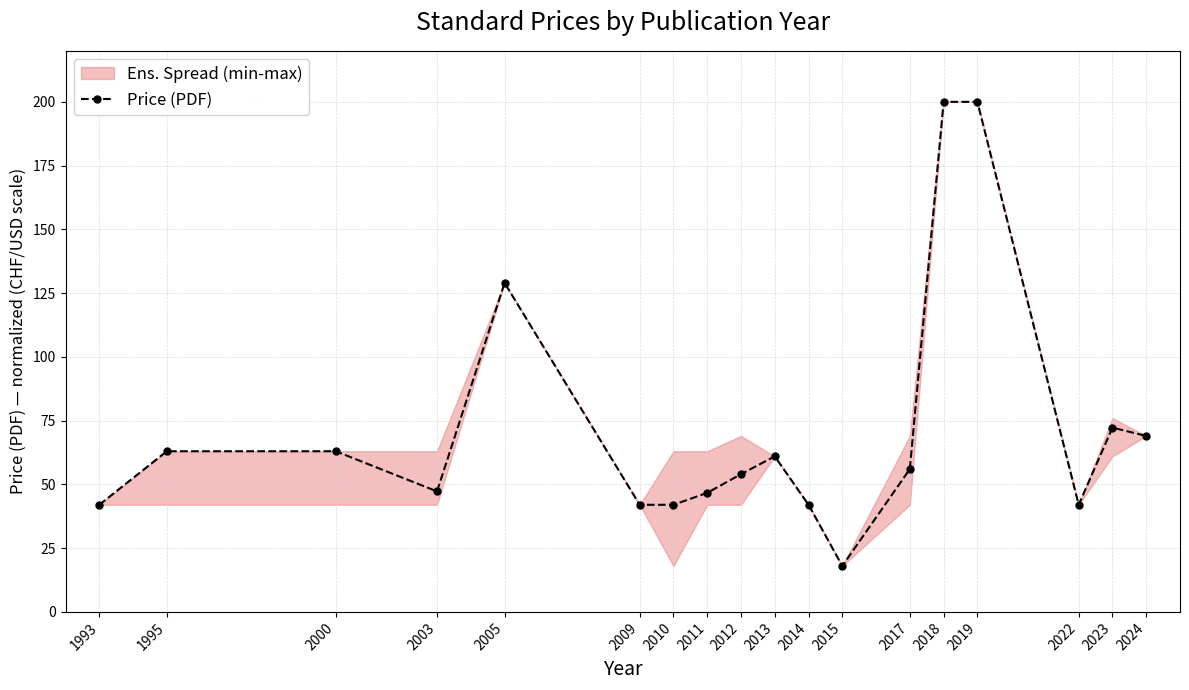

Reading left to right, list all the values displayed in this chart.

1993=42.0	1995=63.0	2000=63.0	2003=47.2	2005=129.0	2009=42.0	2010=42.0	2011=46.7	2012=54.0	2013=61.0	2014=42.0	2015=18.0	2017=56.0	2018=200.0	2019=200.0	2022=42.0	2023=72.2	2024=69.0